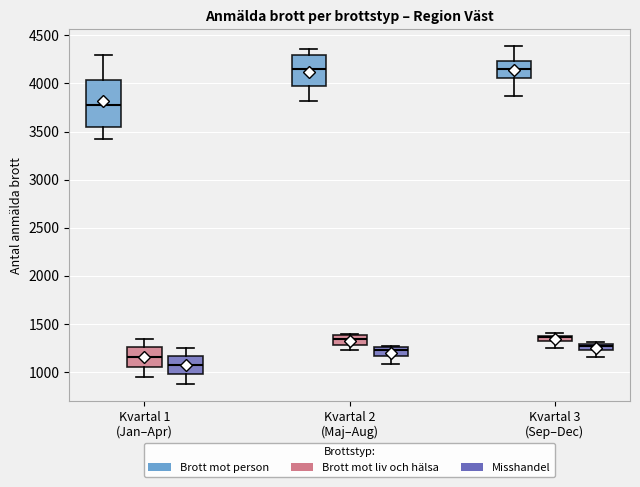

Where does the median line of the box for Kvartal 2 (Maj–Aug) (Brott mot person) sit on the y-axis? The values are not printed on the chart, so give them approximately, as read against the axis.

4150